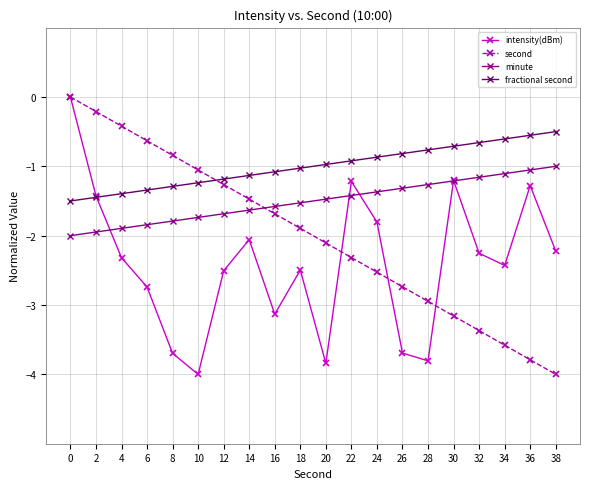

What is the sum of all fractional second values?

-20.0